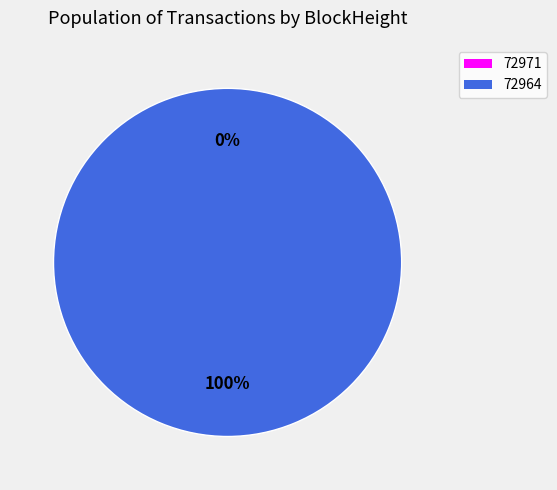

Which slice represents more than half of the pie?

72964